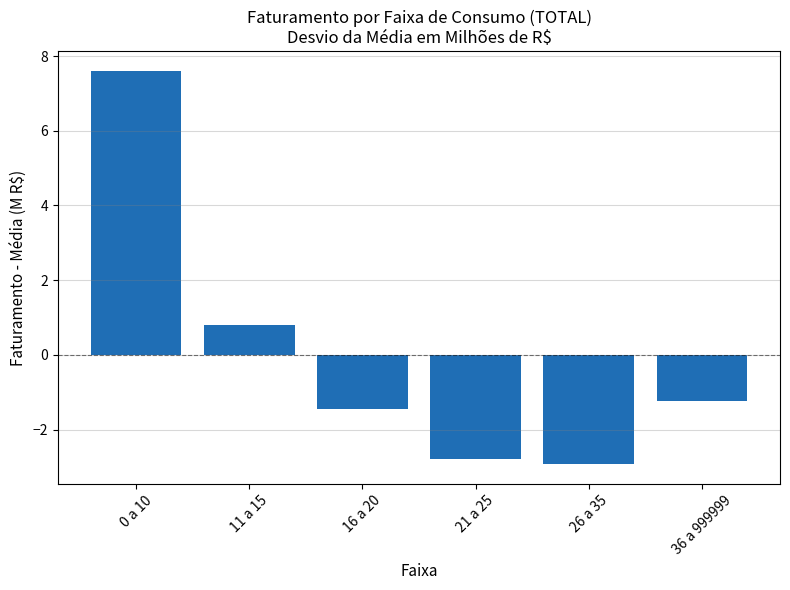

How many data points are above -1?

2